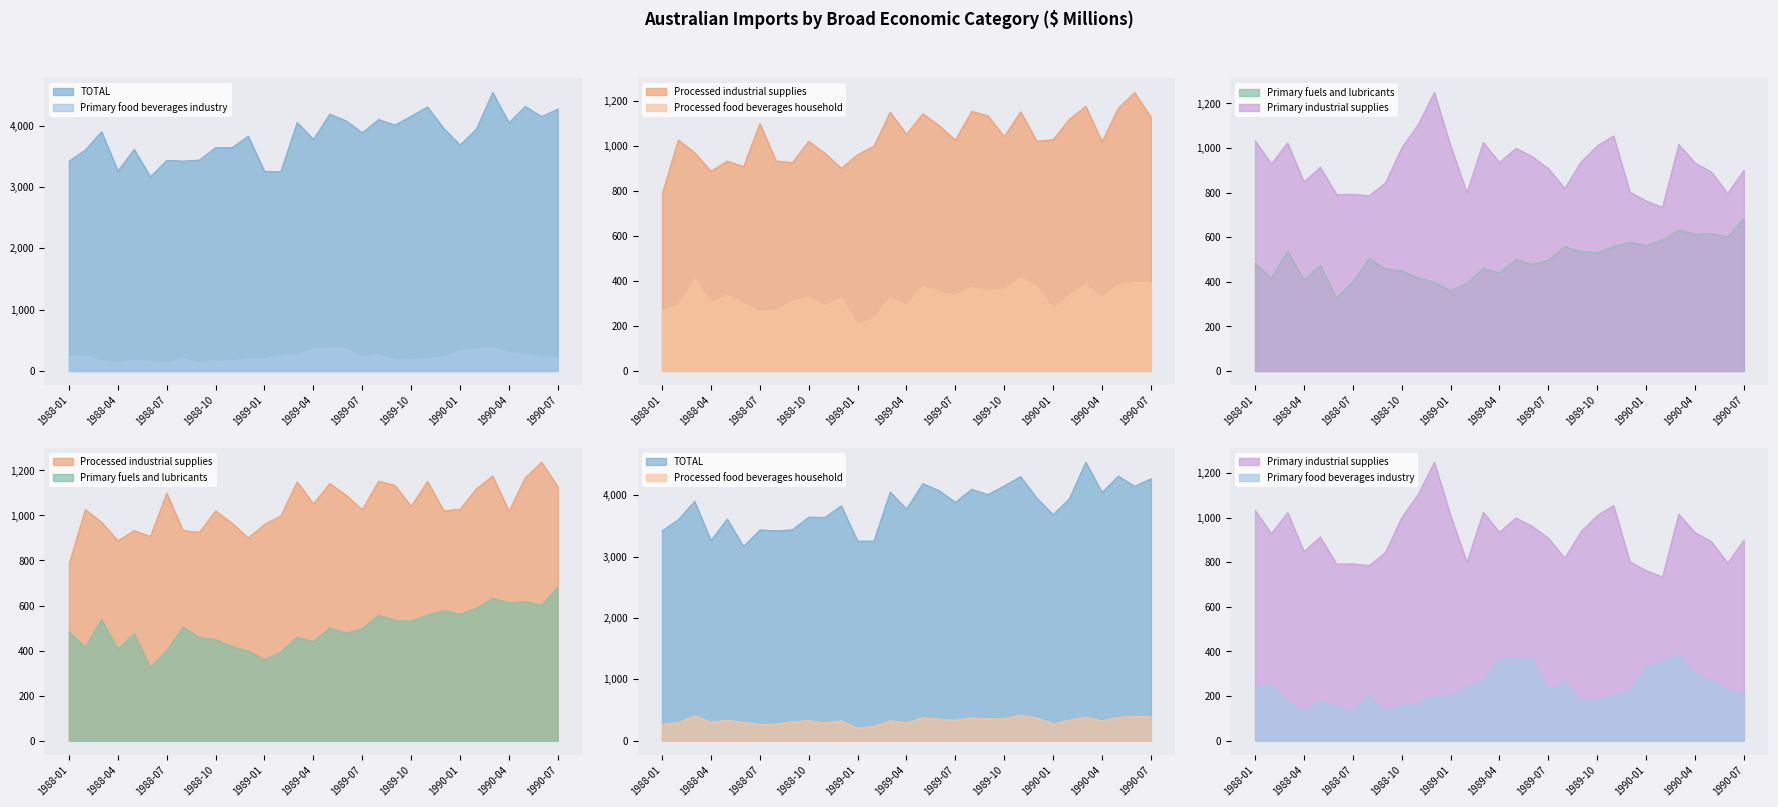

What is the value of the Primary industrial supplies point at the 13th from the left?

1010